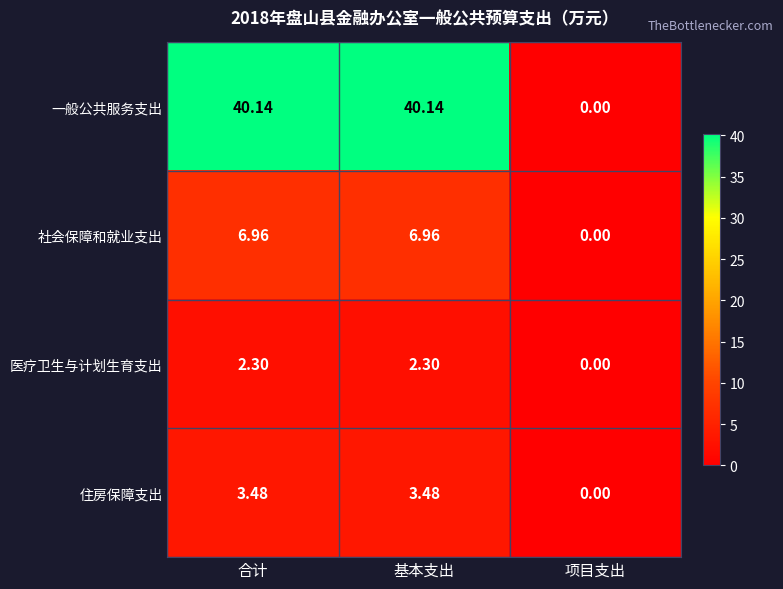

At which label is 住房保障支出 closest to 1?

项目支出